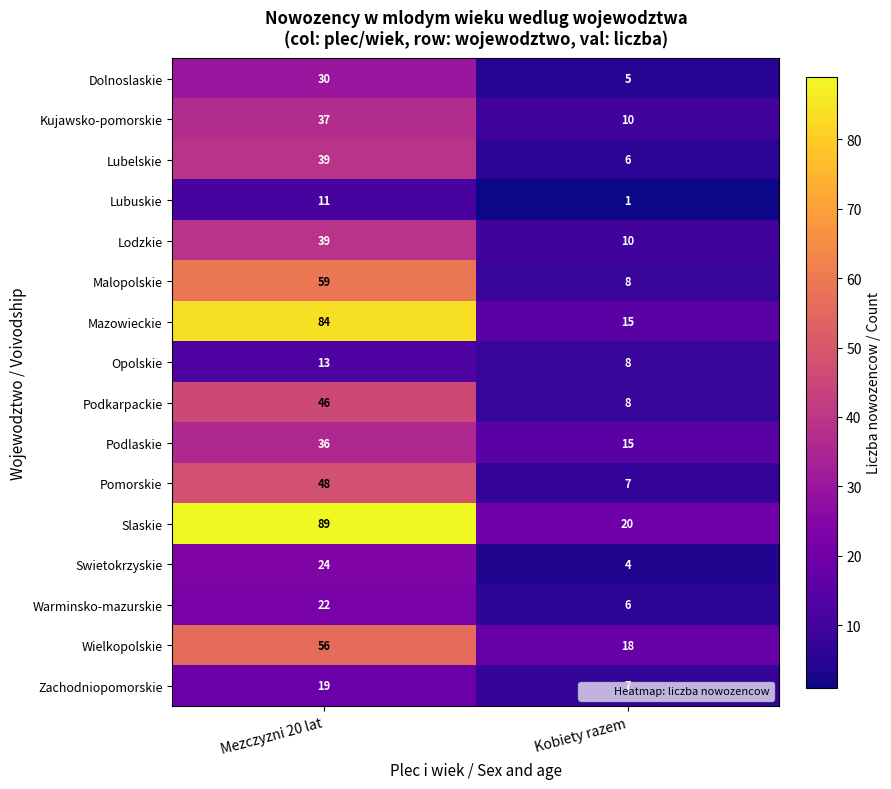

The value of Swietokrzyskie at Mezczyzni 20 lat is 8. True or false?

False